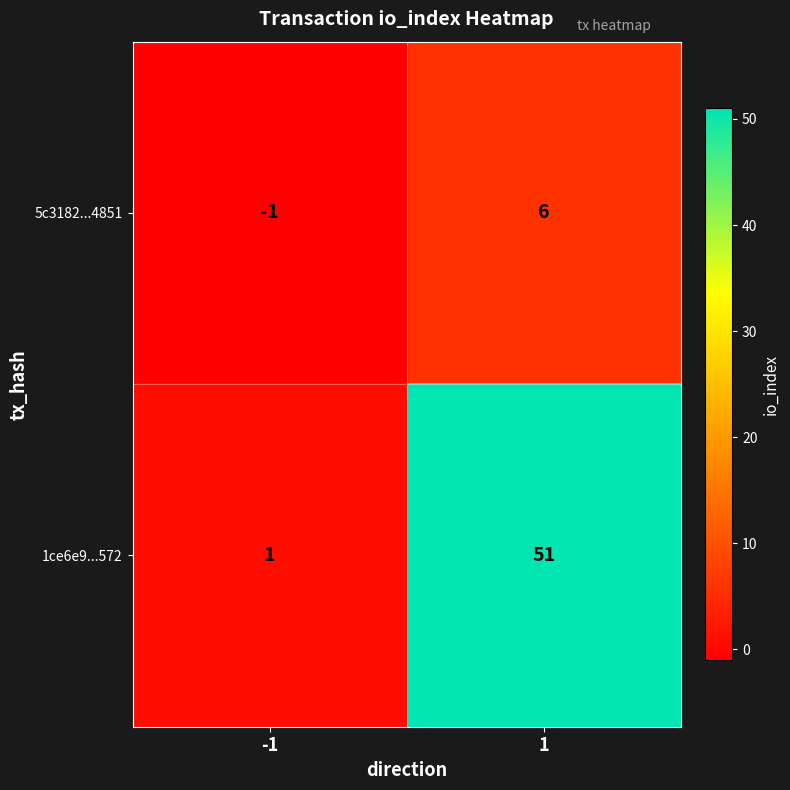

What is the spread (max minus min) of values at -1?

2